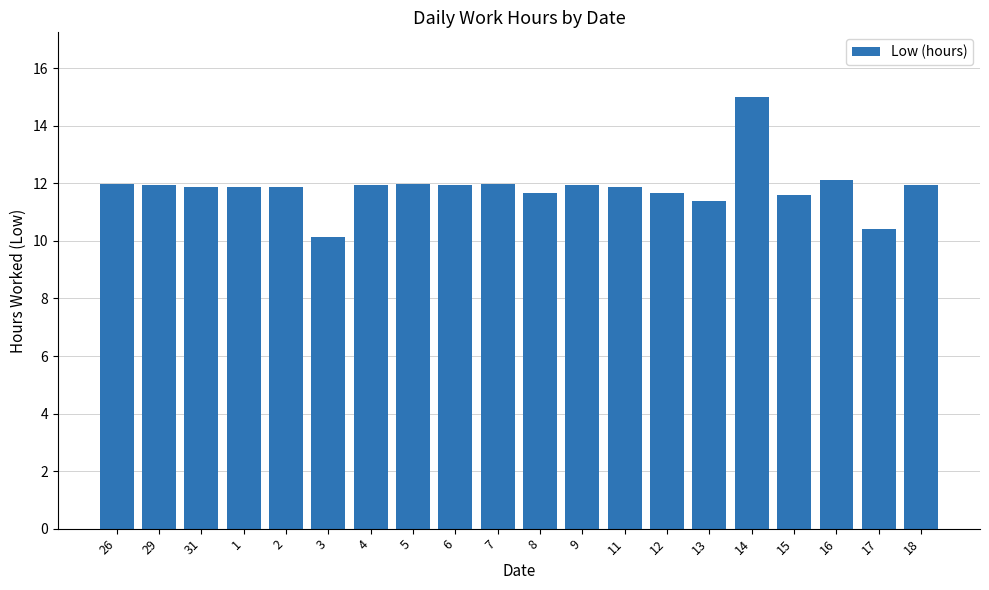

The value at 11 is 17.0. True or false?

False